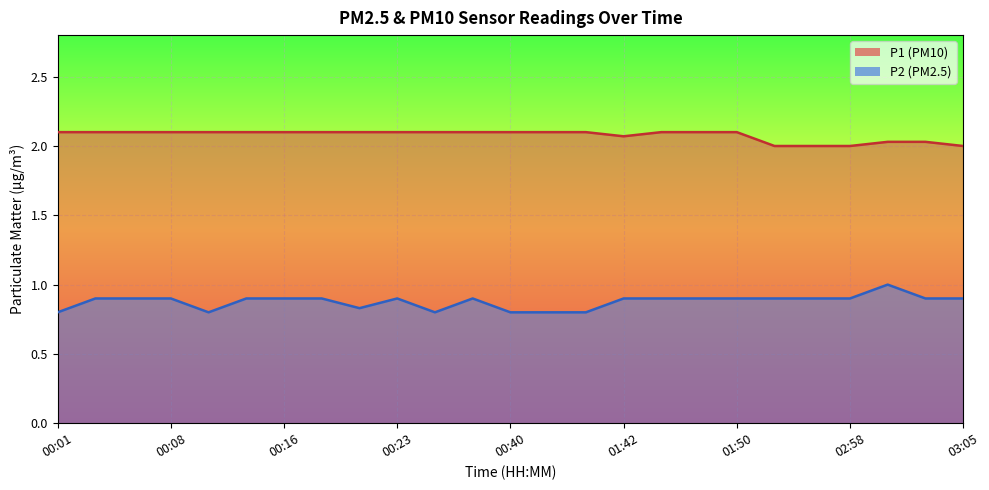

What is the lowest value of the P2 series?

0.8